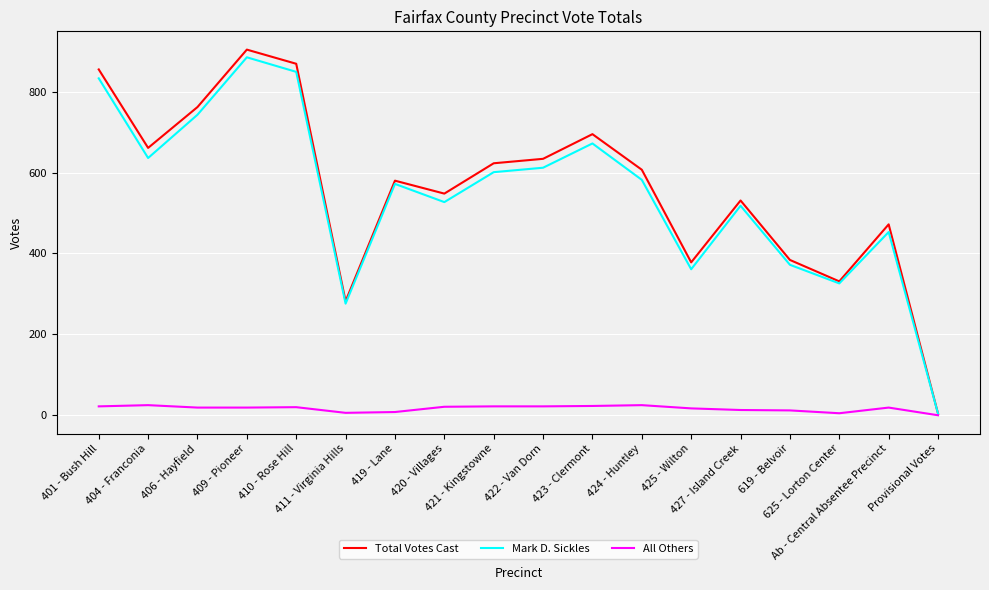

Which series has the largest range (max minus min)?

Total Votes Cast